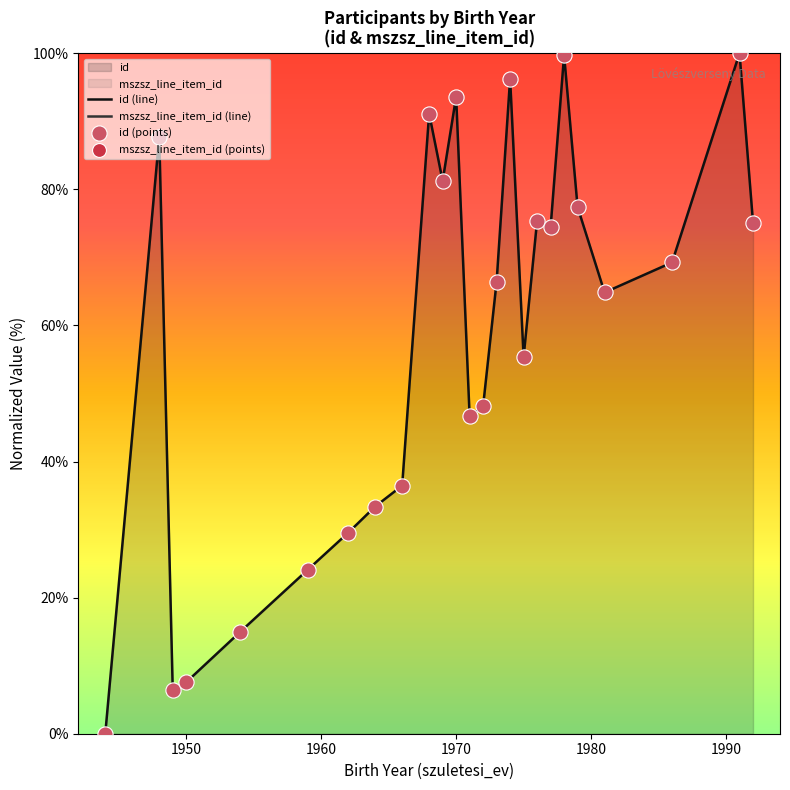

What is the highest value of the id (line) series?

100.0